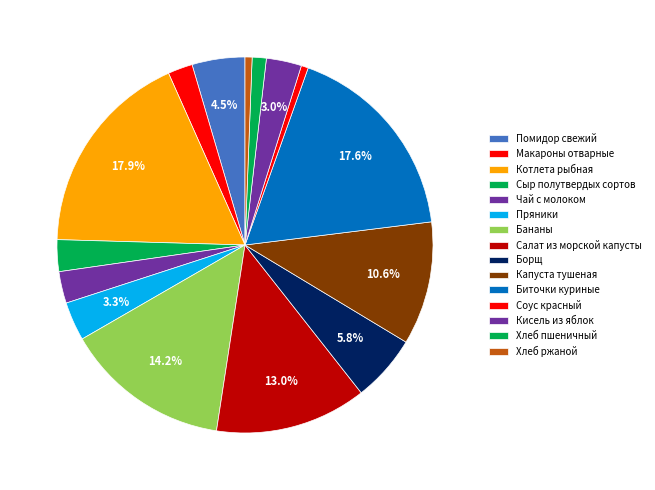

To the nearest percent, what portion does Котлета рыбная represent?

18%